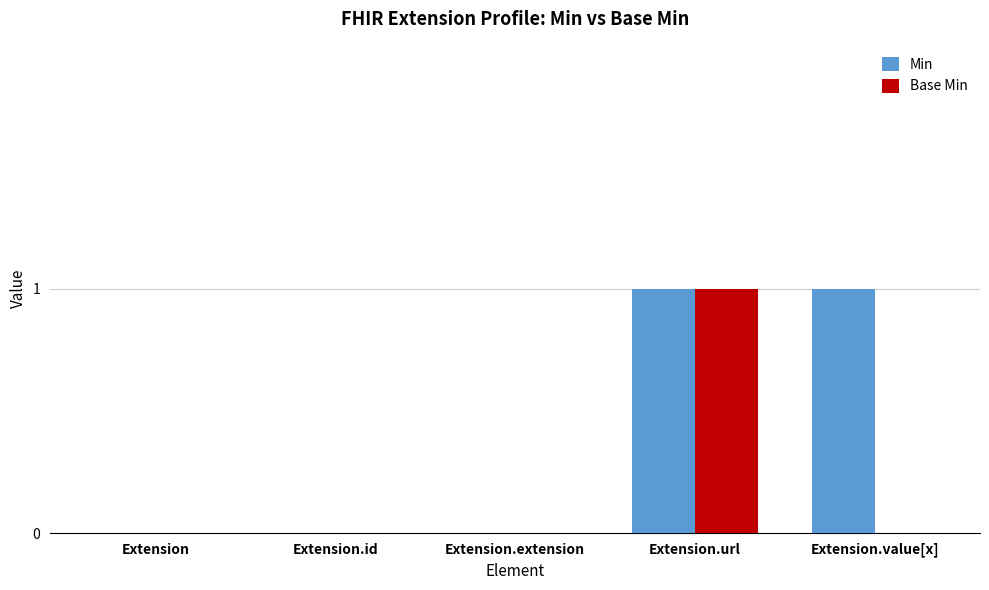

The Min series shows -1 at Extension.id. True or false?

False